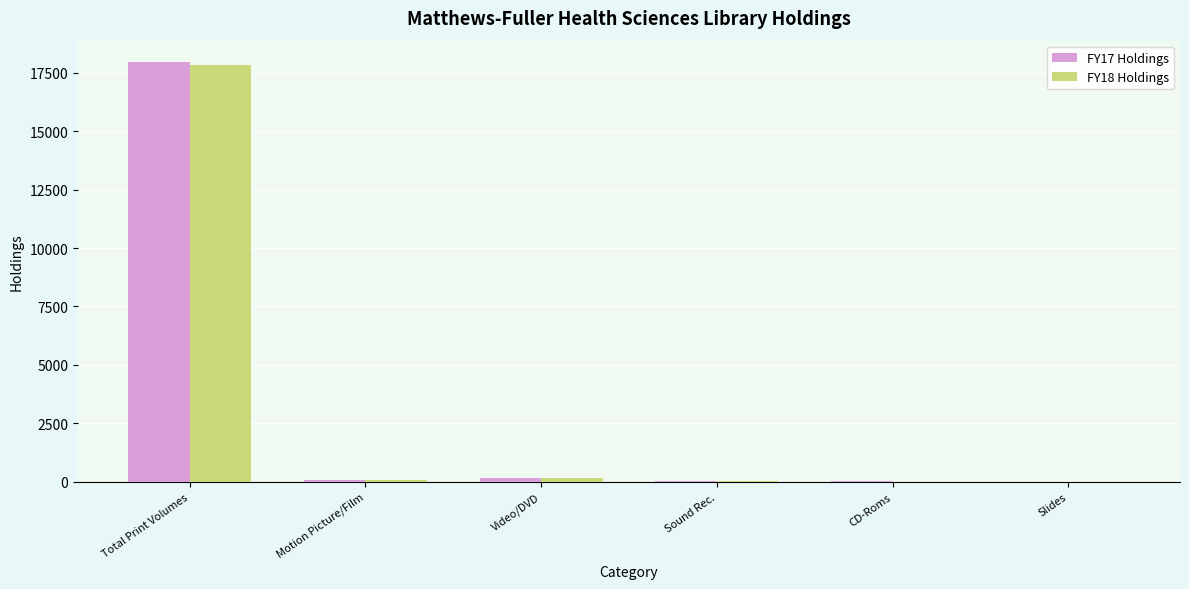

What are all the series names shown in the legend?

FY17 Holdings, FY18 Holdings